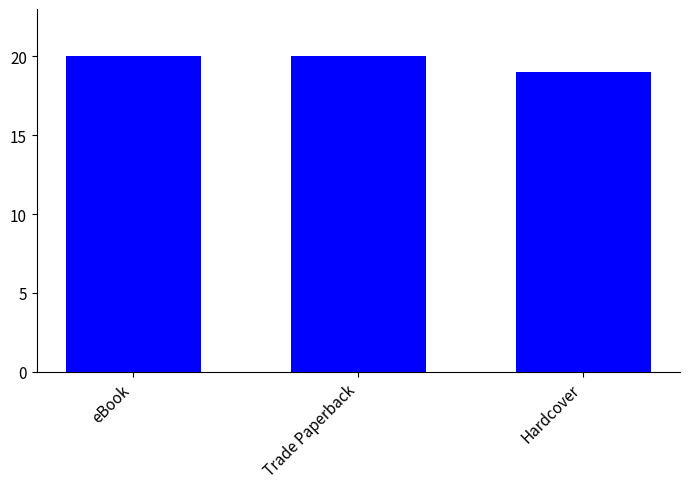

What is the sum of the values at eBook and Hardcover?

39